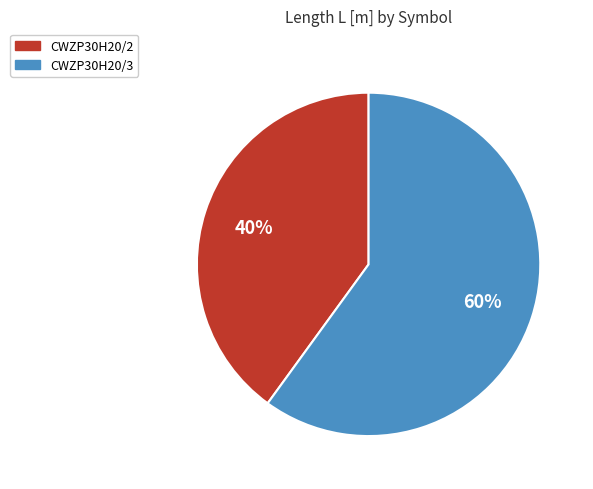

What percentage is the CWZP30H20/2 slice, to the nearest percent?

40%